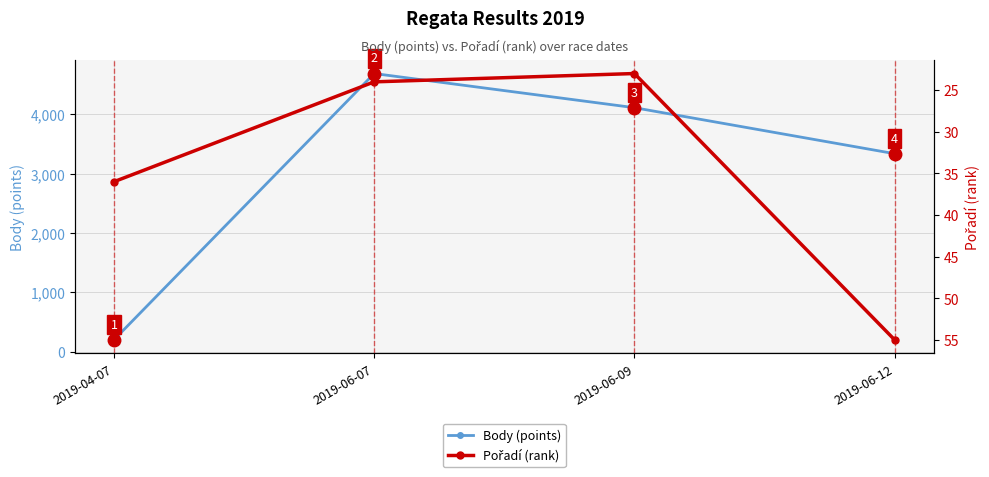

At how many categories does at least one series exceed 4029?

2